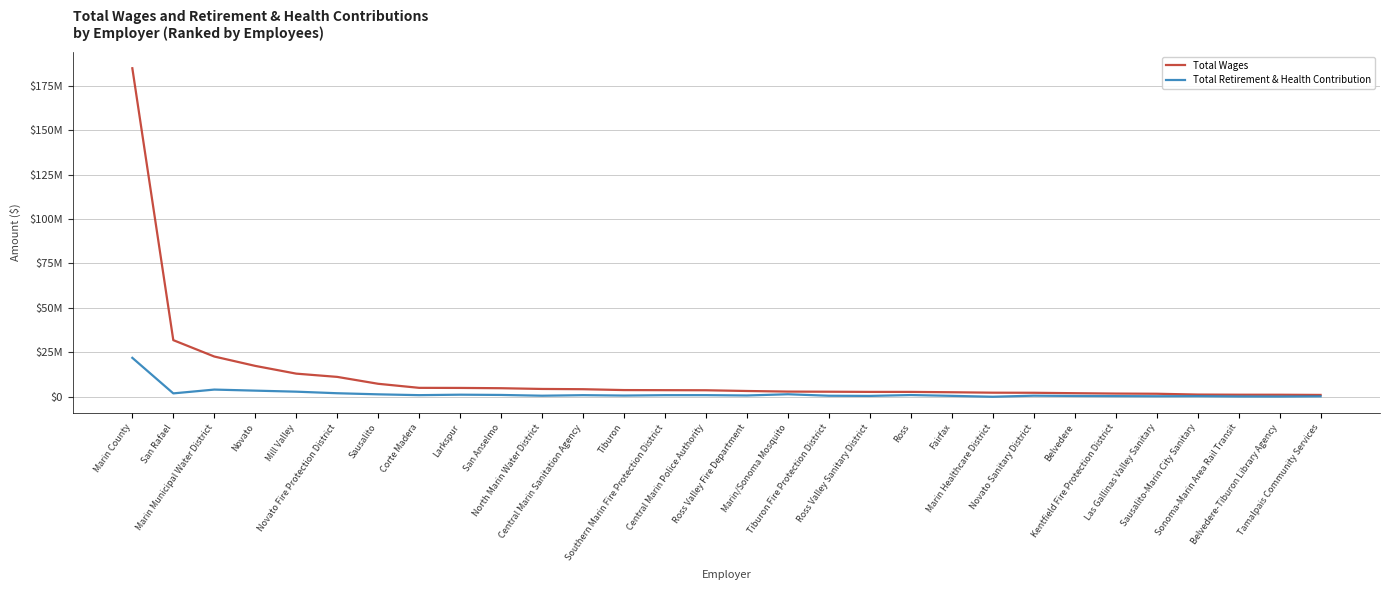

At which category does Total Retirement & Health Contribution reach its first local valley?

San Rafael